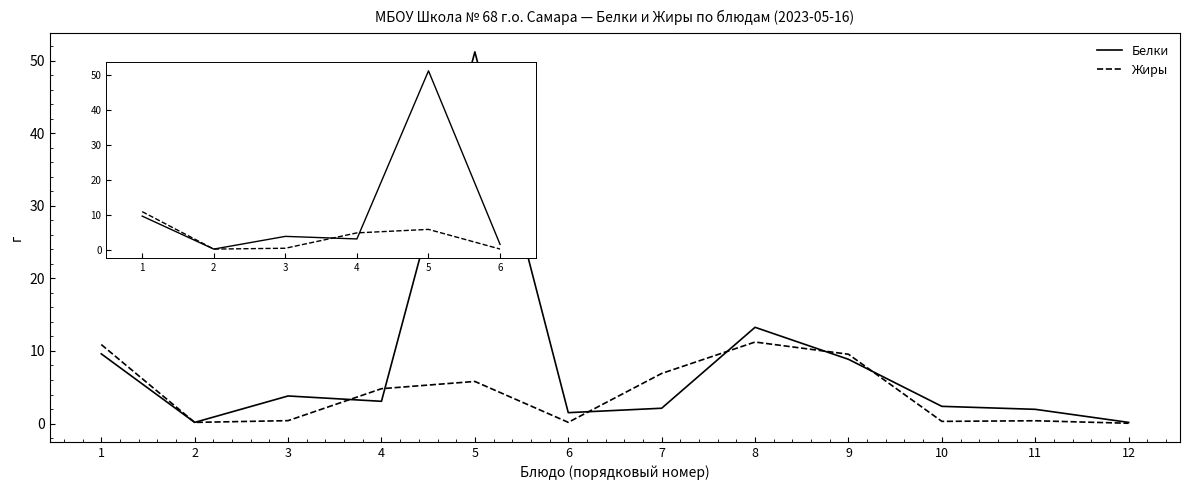

What is the average value of the Белки series?

8.2